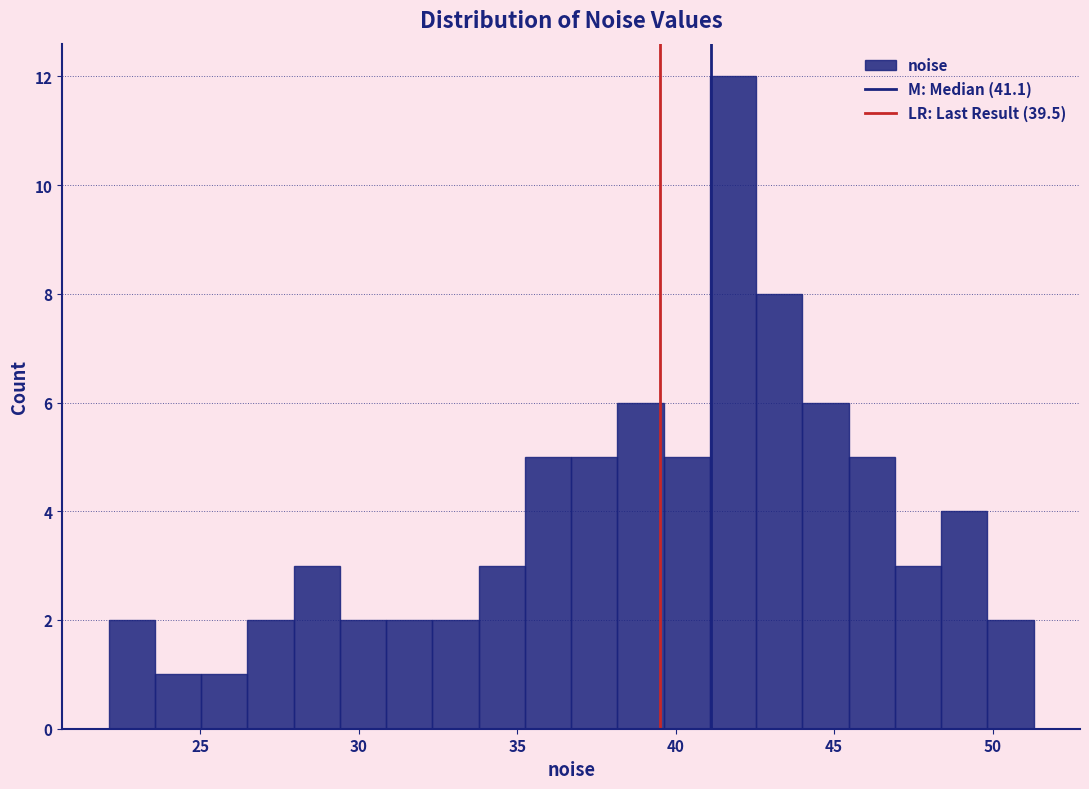

Around what value on the x-axis is the tallest bar? Give the approximate position of its centre, as read against the axis.

42.0